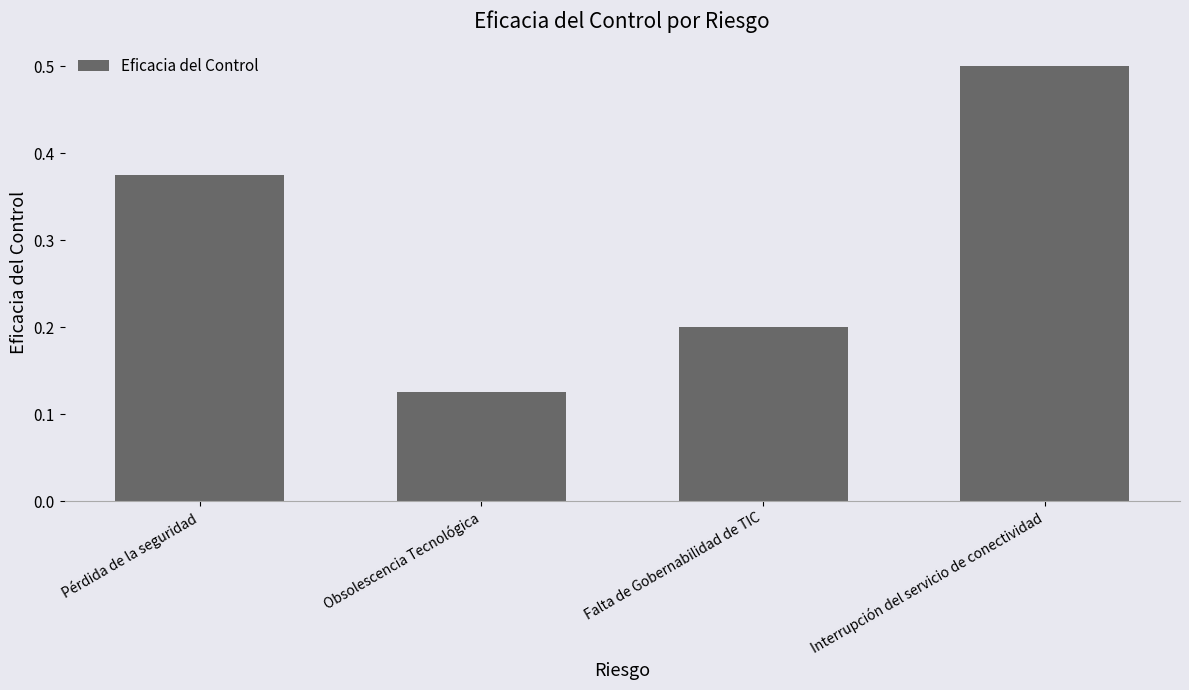

What is the change in value from Pérdida de la seguridad to Falta de Gobernabilidad de TIC?

-0.2